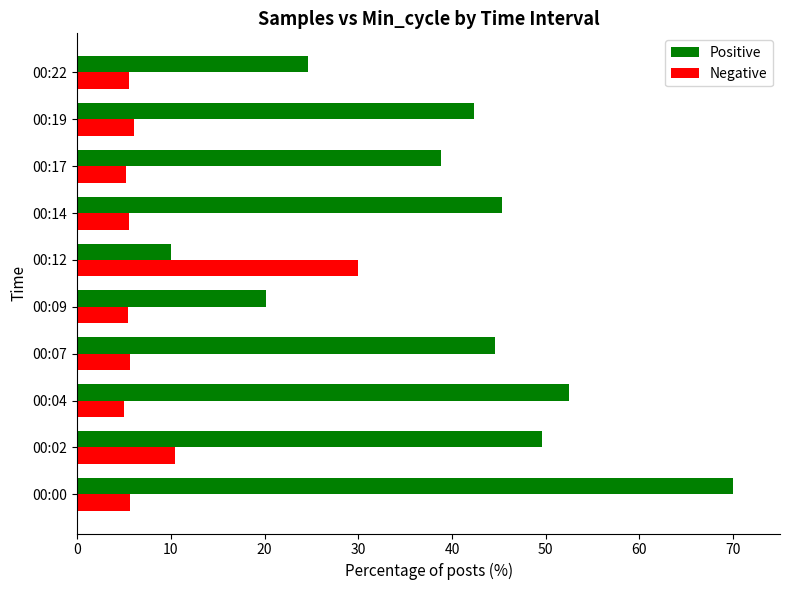

What is the difference between the Positive values at 00:12 and 00:19?

32.4